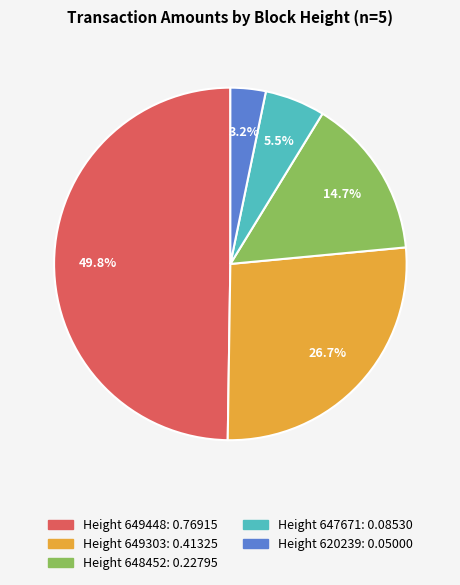

Is it true that Height 649448 is 39% of the pie?

False